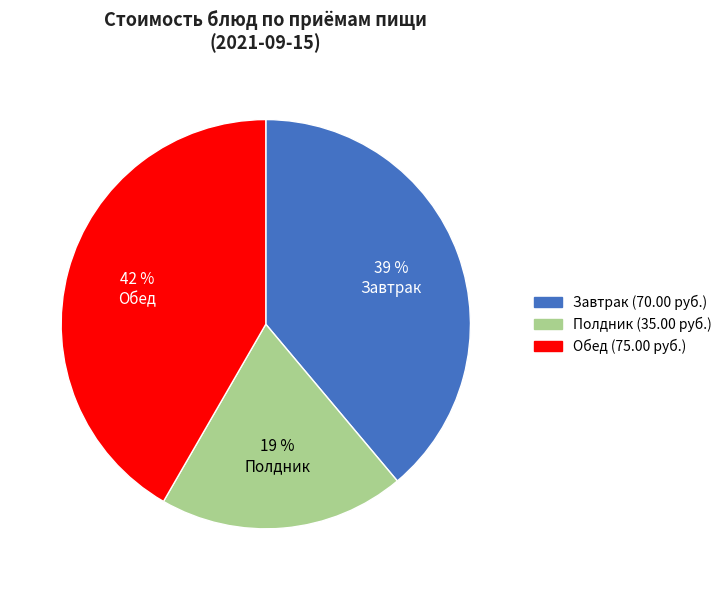

Is there a majority slice in this chart?

No